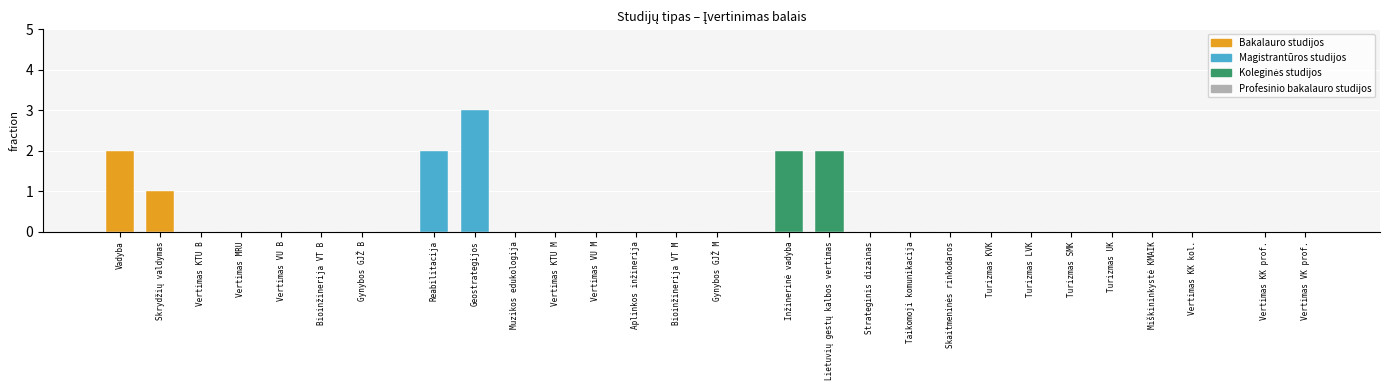

What is the greatest value displayed?

3